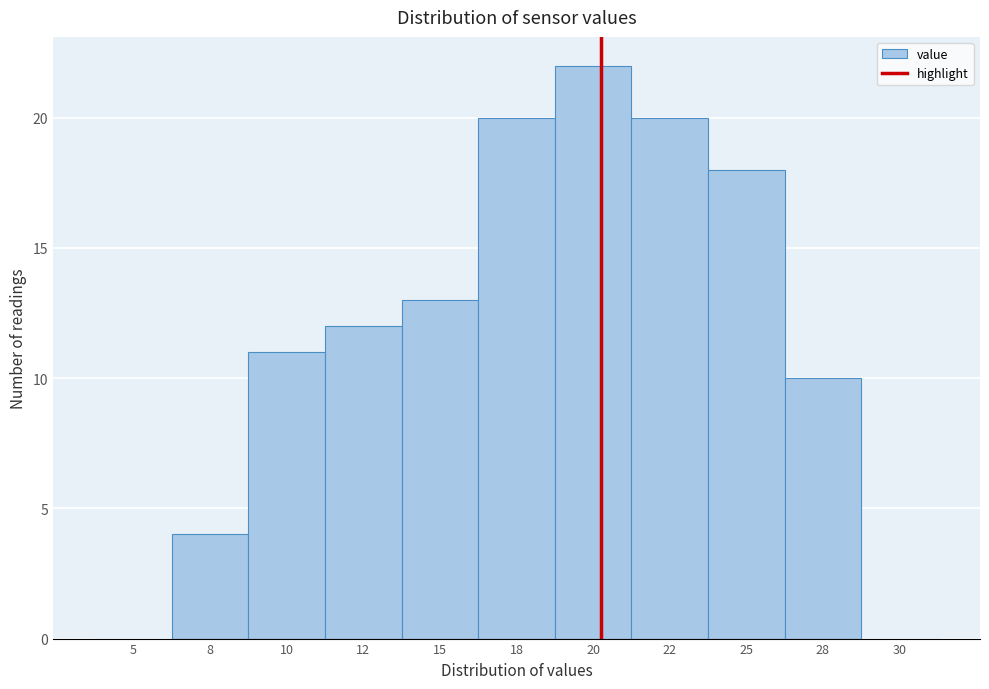

Reading left to right, what are all the values shown in this chart?

5=0	8=4	10=11	12=12	15=13	18=20	20=22	22=20	25=18	28=10	30=0